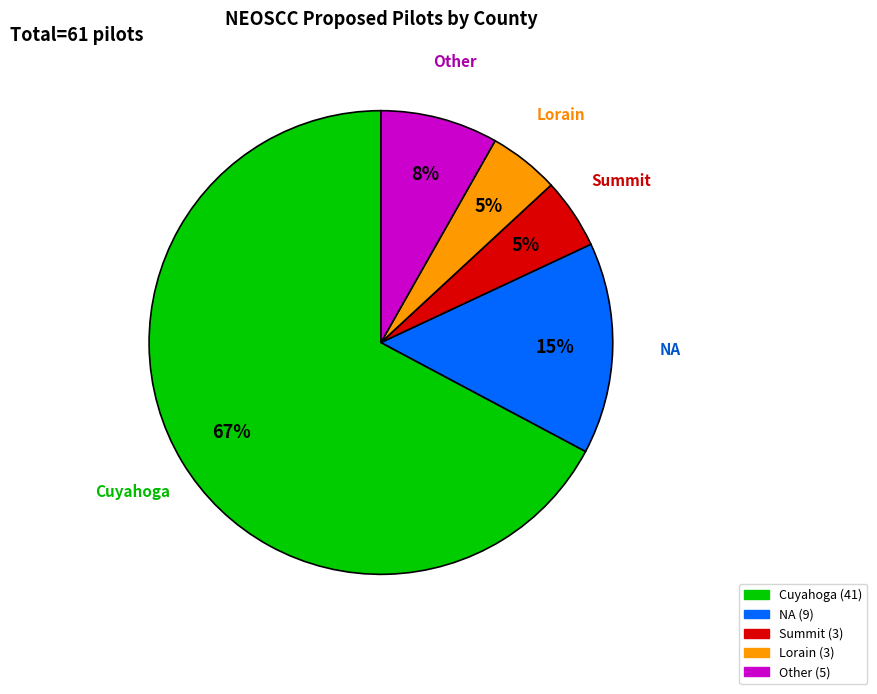

Count the number of slices in the pie.

5